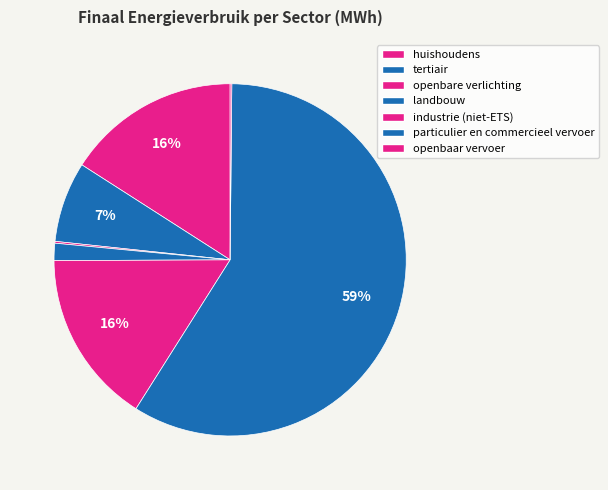

Is it true that huishoudens is 16% of the pie?

True